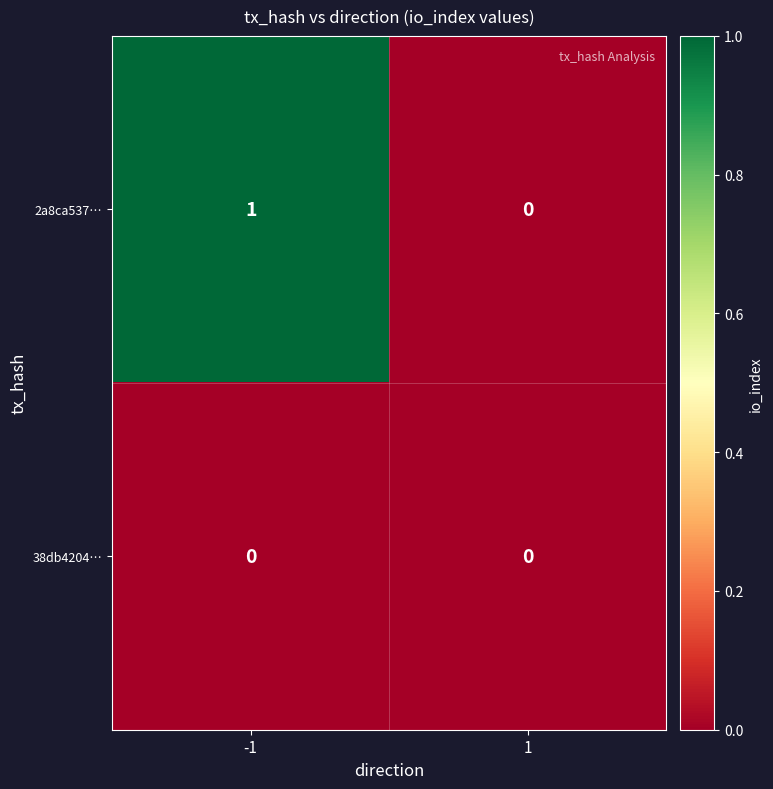

Reading left to right, what are all the values shown in this chart?

2a8ca537…: 1	0
38db4204…: 0	0